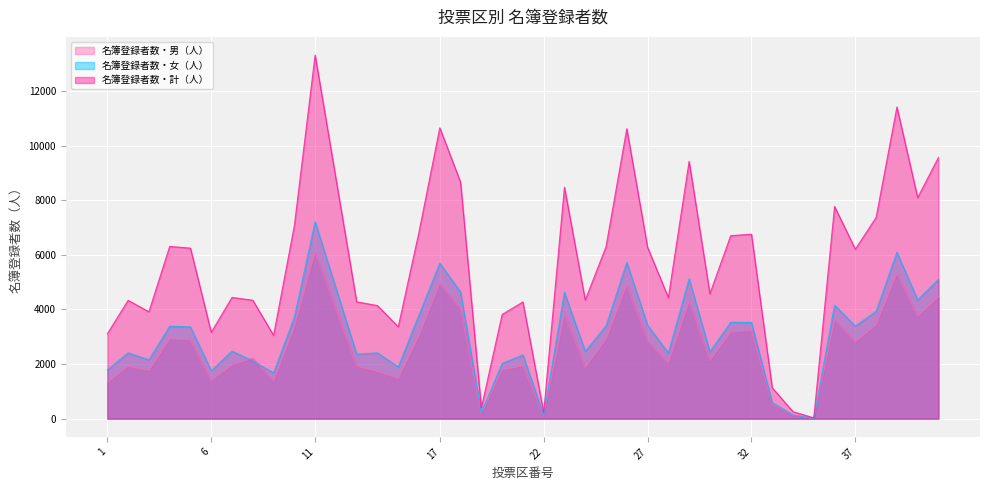

How many data points in 名簿登録者数・女（人） are less than 3362?

20